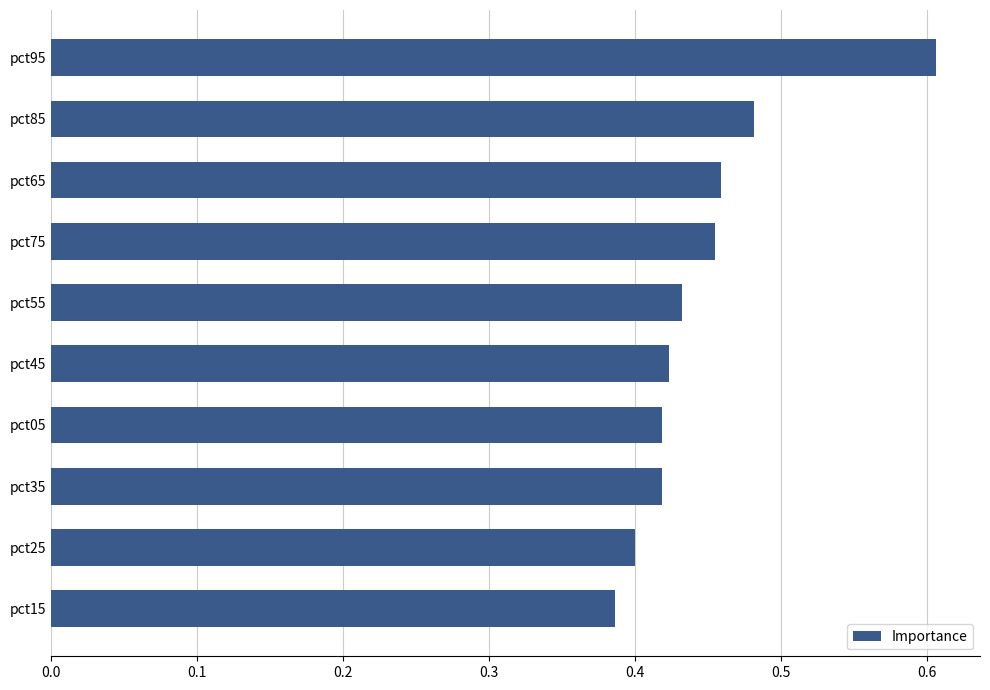

What is the greatest value displayed?

0.6